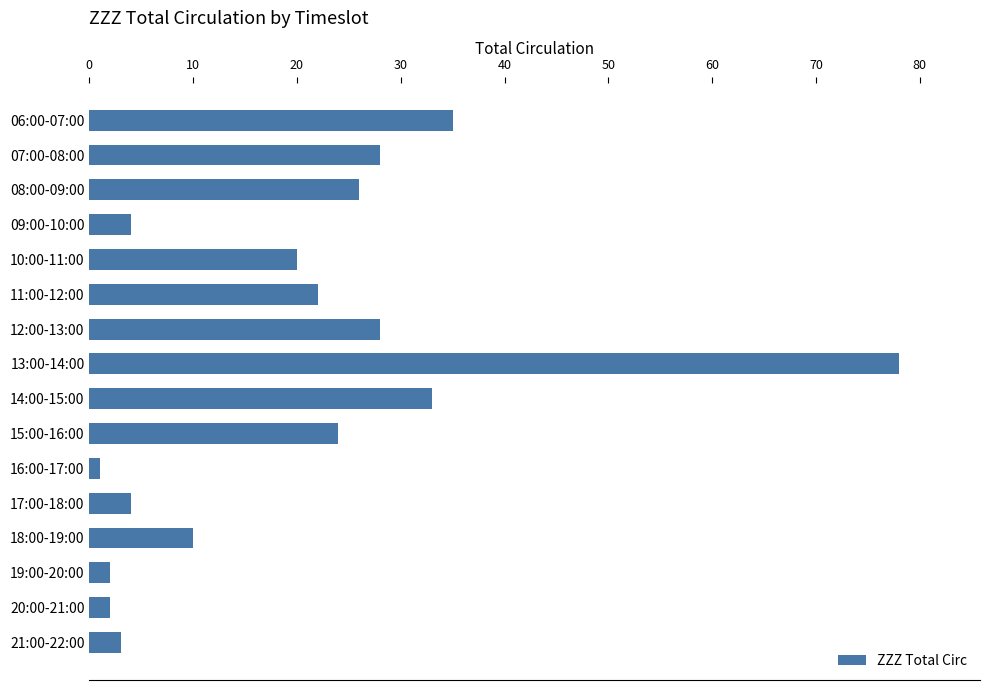

What is the label of the 10th bar from the bottom?

12:00-13:00